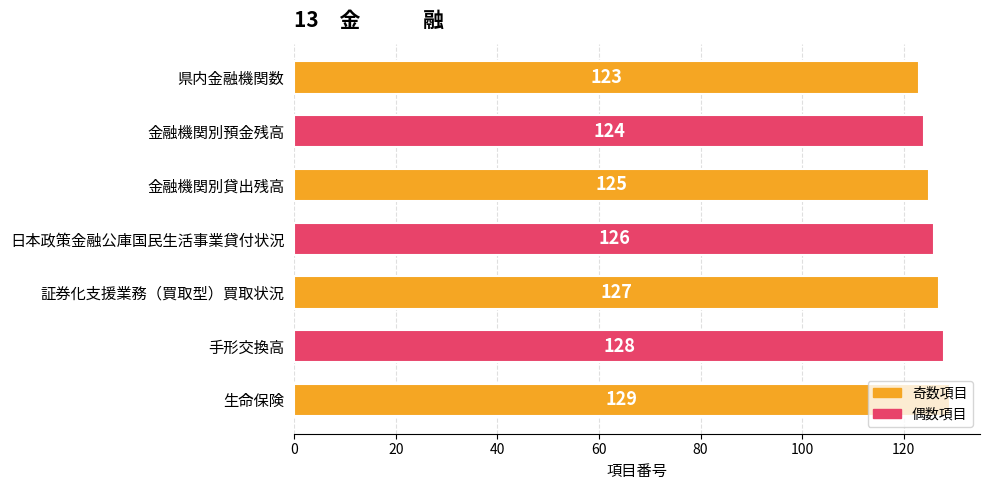

What is the value of the 1st bar from the top?

123